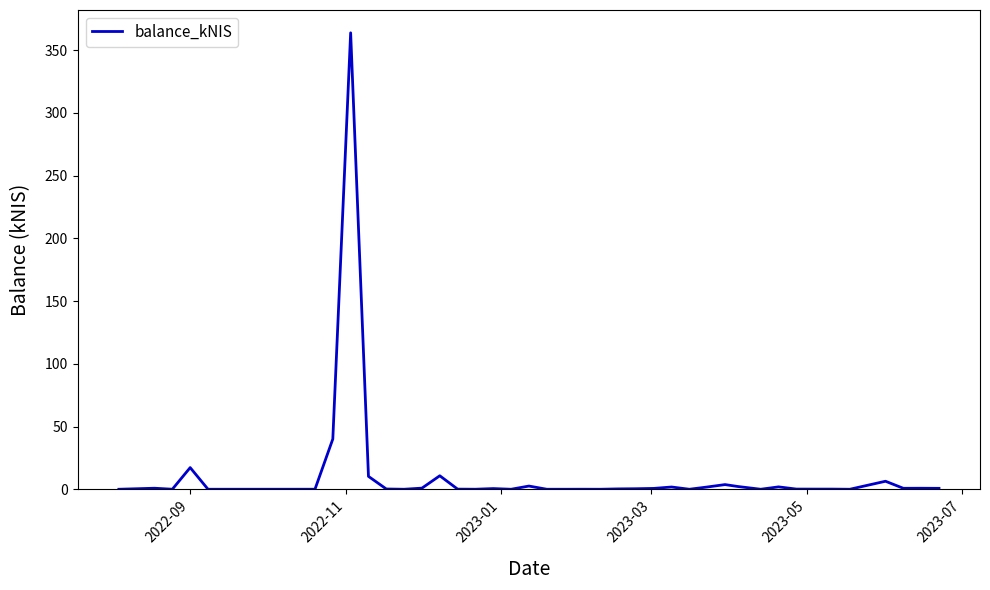

What is the difference between the maximum and minimum values?

363.8